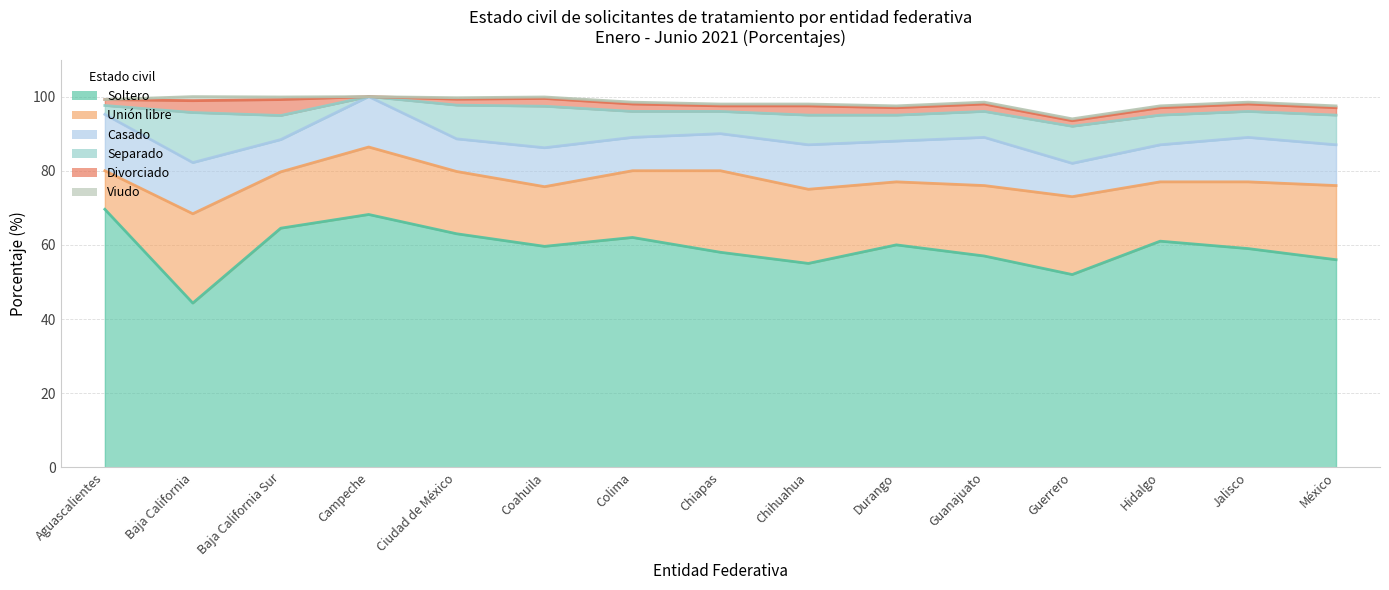

What is the difference between the maximum and minimum values in the Unión libre series?

13.7